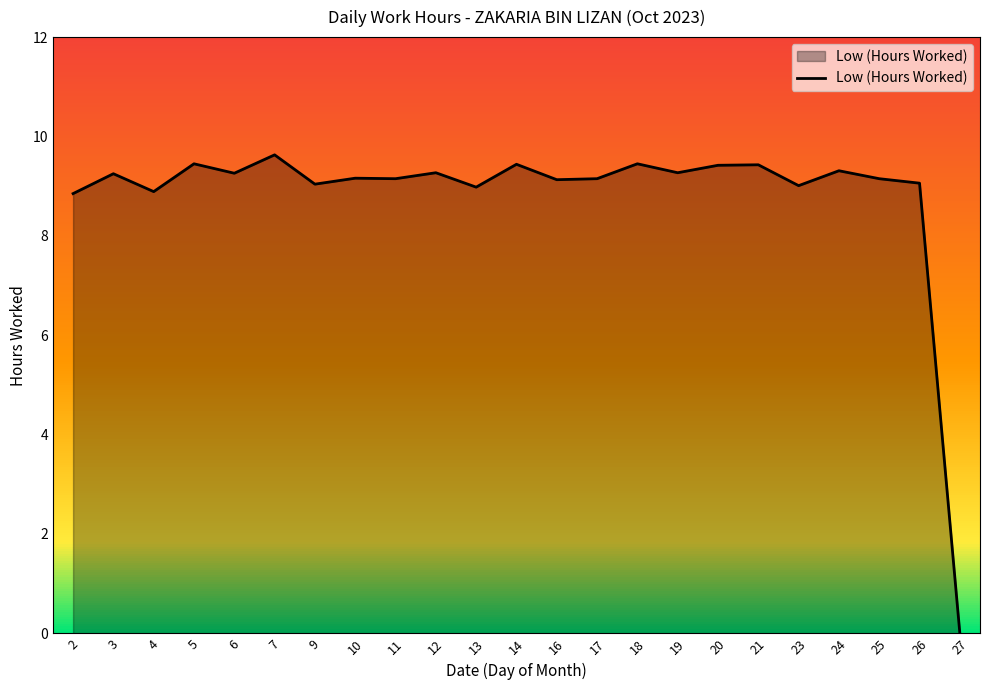

What is the average value?

8.8